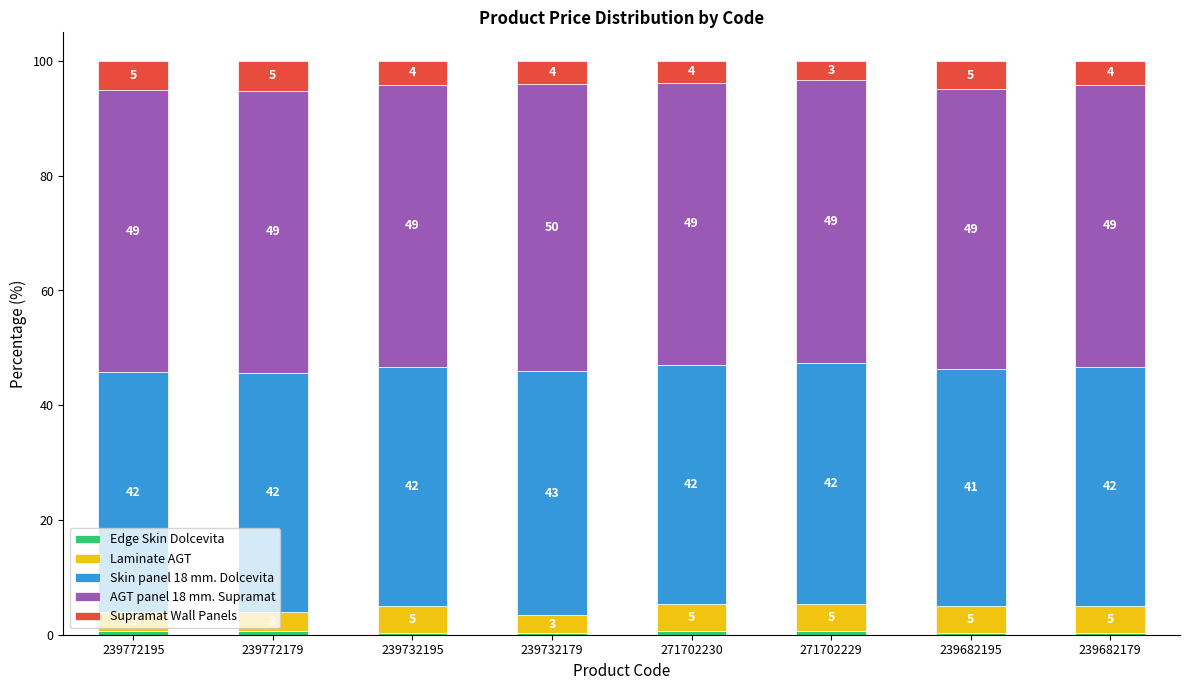

What is the total value across all series at 239682179?

100.0